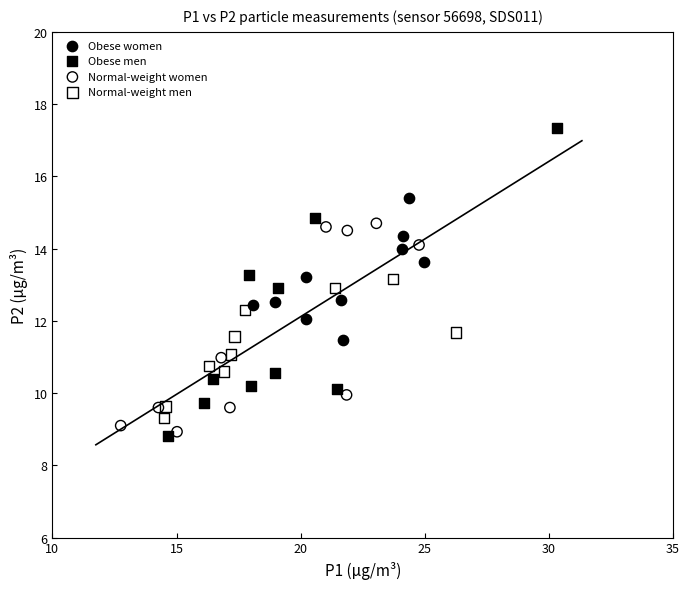

Which series has the largest Y range (max minus min)?

Obese men